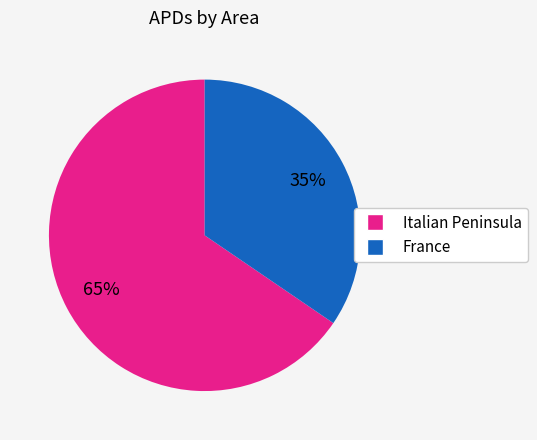

Is there a majority slice in this chart?

Yes